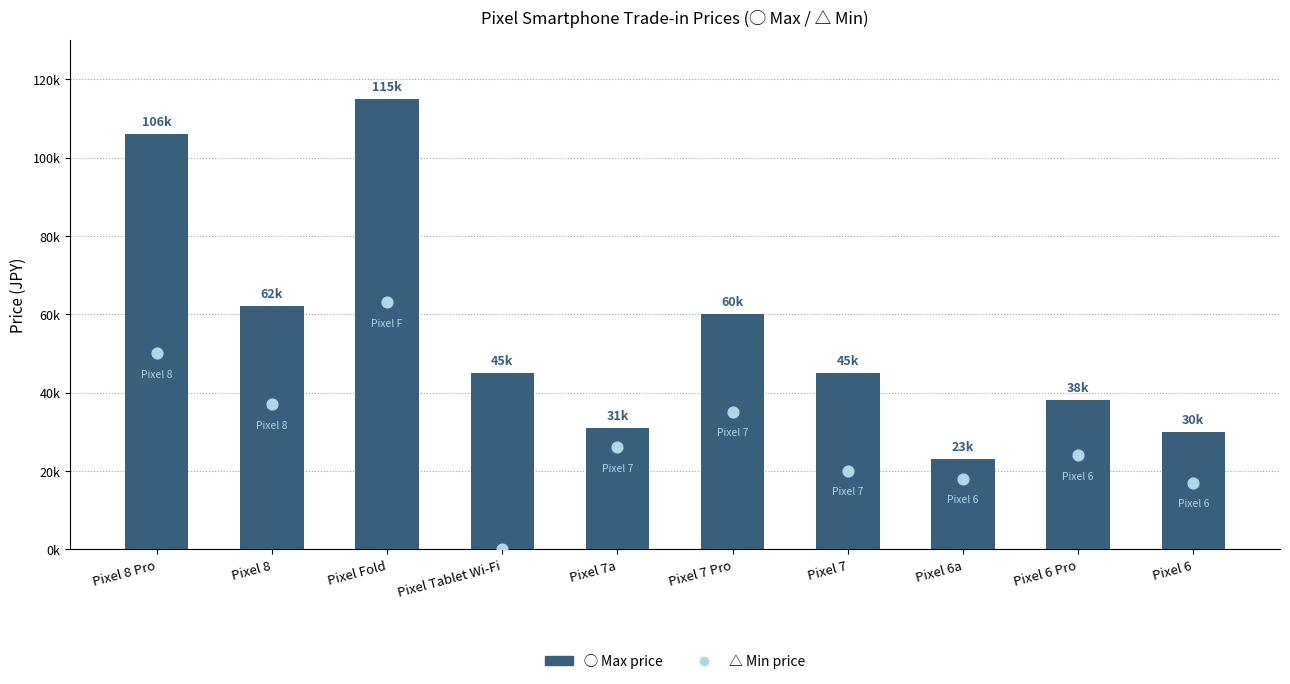

What are all the series names shown in the legend?

◯ Max price, △ Min price